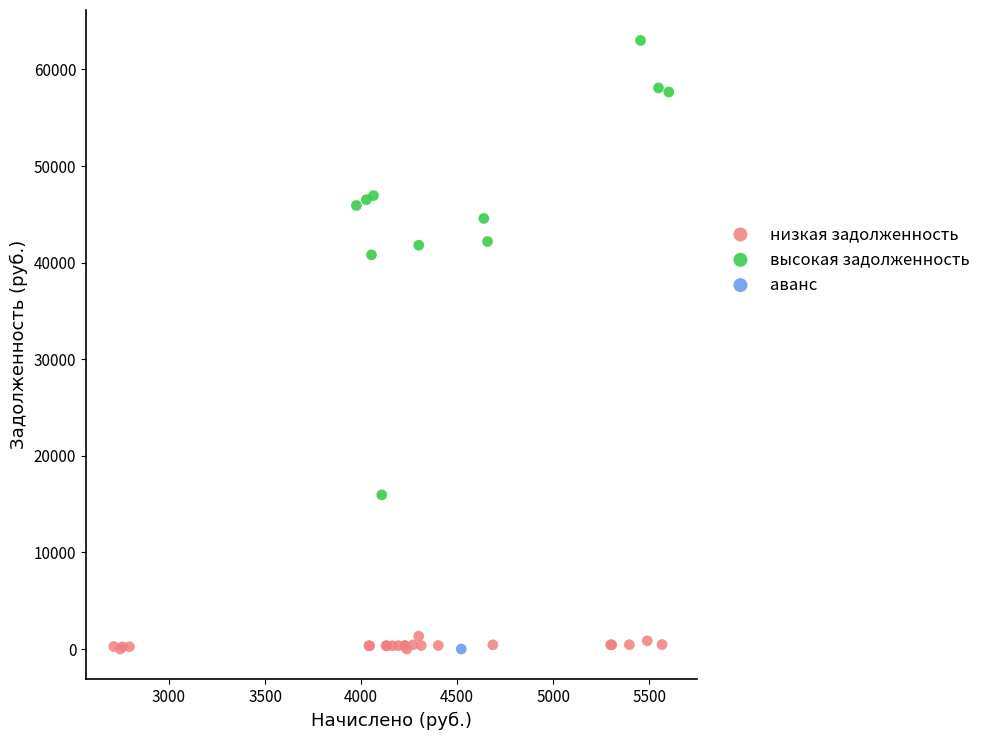

What are all the series names shown in the legend?

низкая задолженность, высокая задолженность, аванс